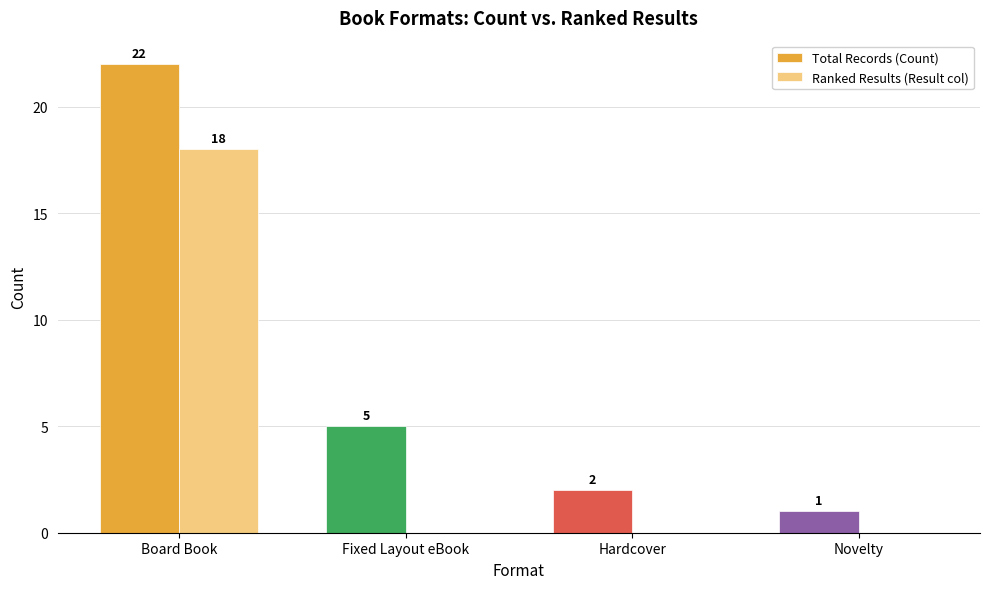

What is the sum of the Total Records (Count) values at Novelty and Board Book?

23